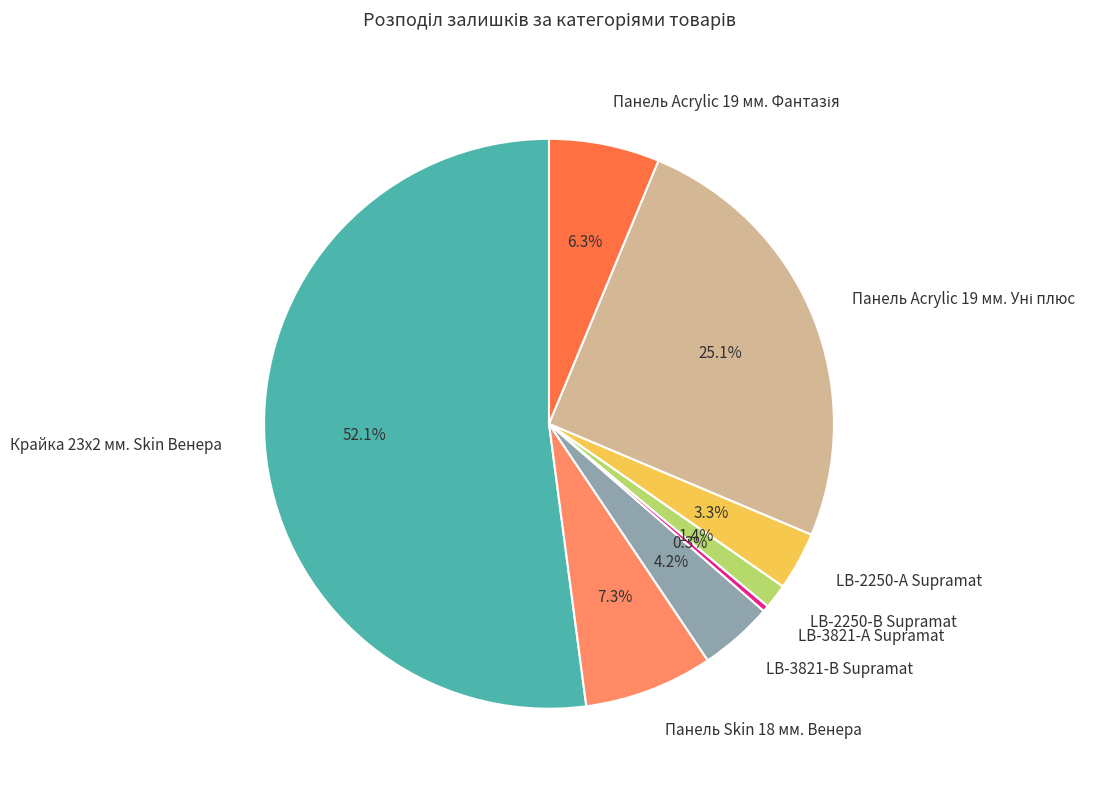

How much of the chart is everything except LB-3821-А Supramat?

99.7%